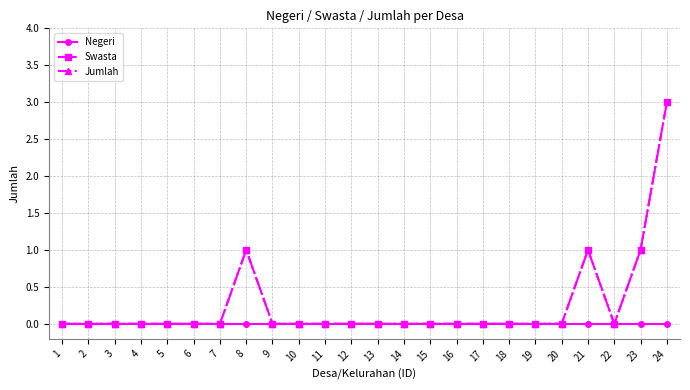

How many Jumlah values are between 0 and 1?

23